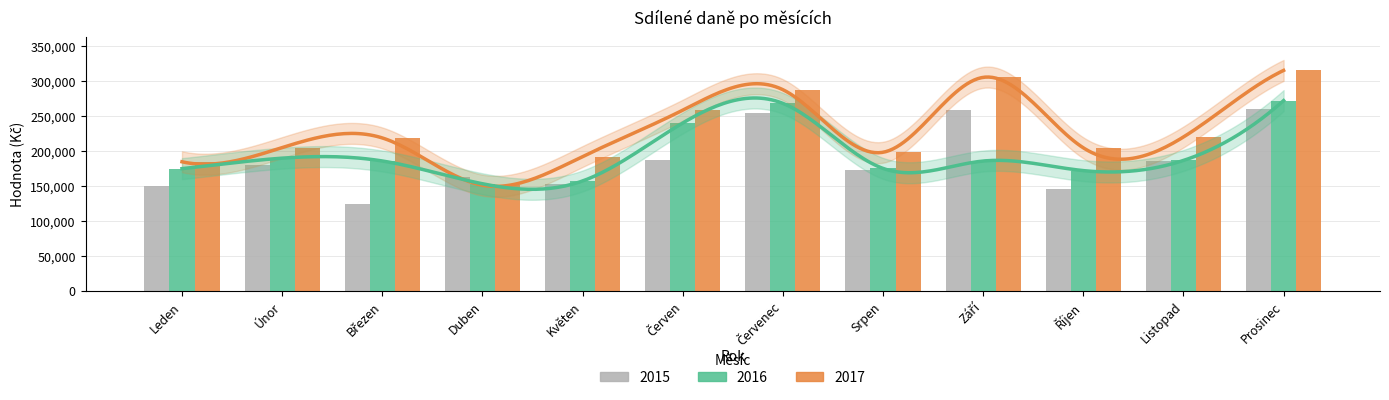

How many data points in 2015 are above 179402?

6